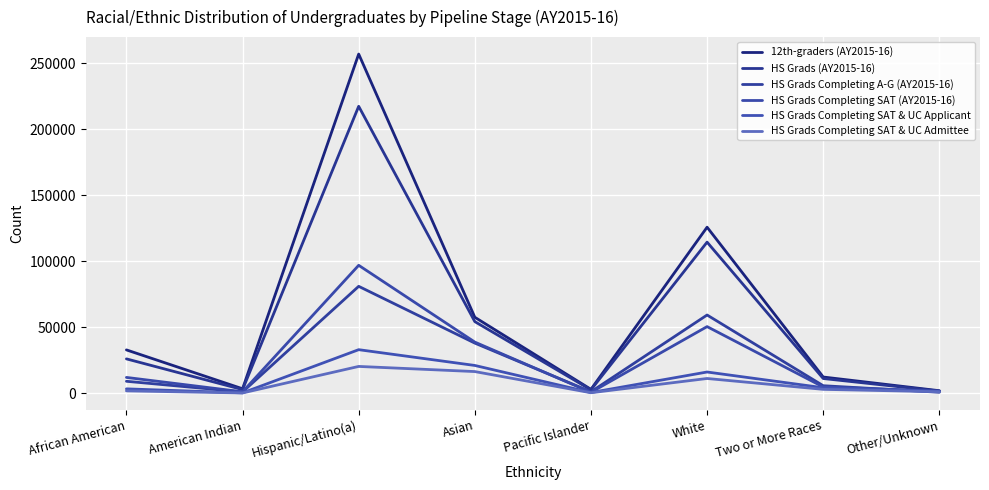

How many lines are shown in the chart?

6